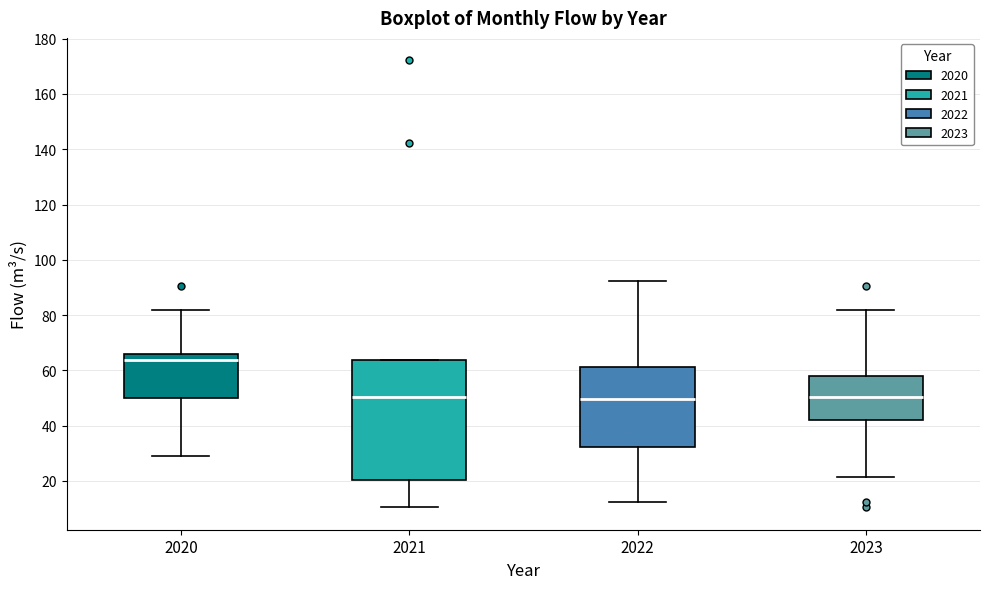

Where does the upper whisker of the box at x = 2023 end on the y-axis? The values are not printed on the chart, so give them approximately, as read against the axis.

82